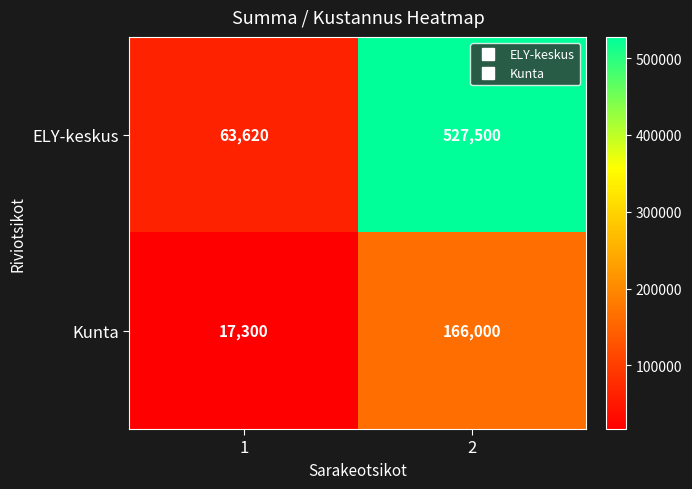

How many data points does each series have?

2